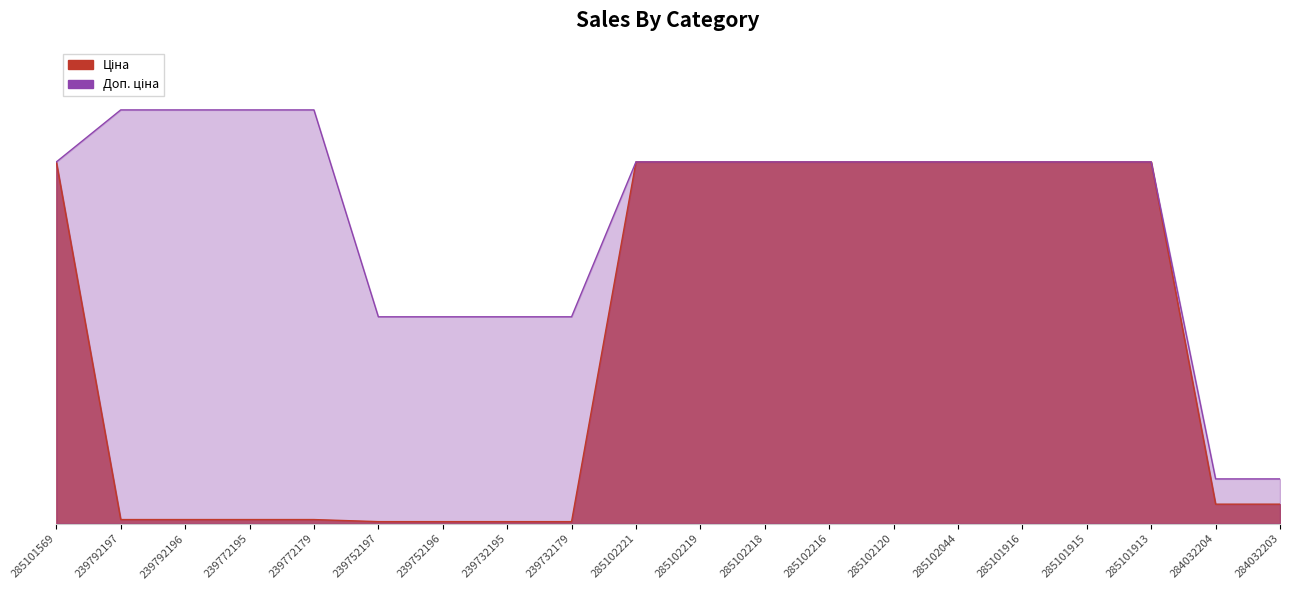

What position from the right is 239732179?

12